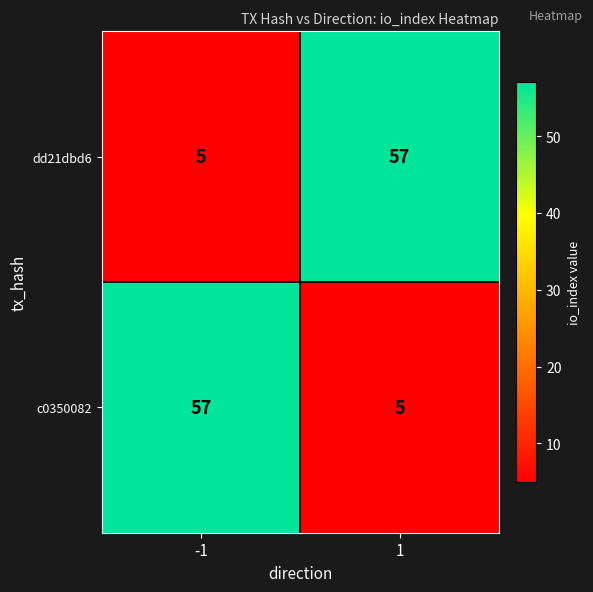

What is the minimum value for c0350082?

5